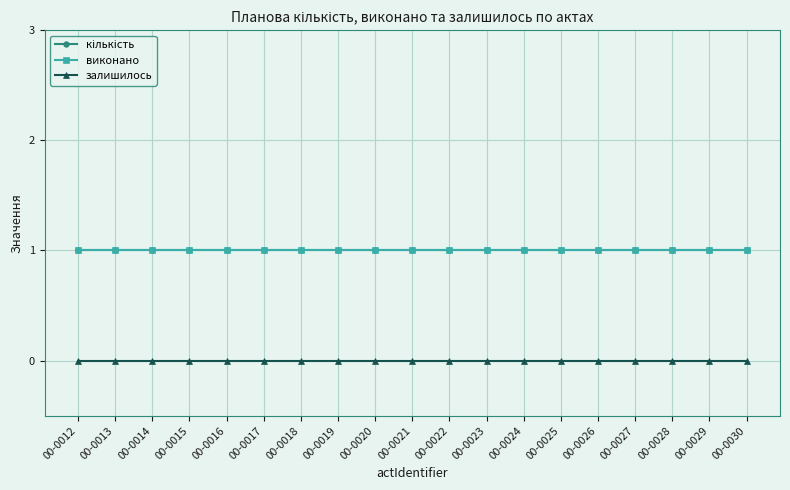

Is this an area chart (filled region under the line)?

No